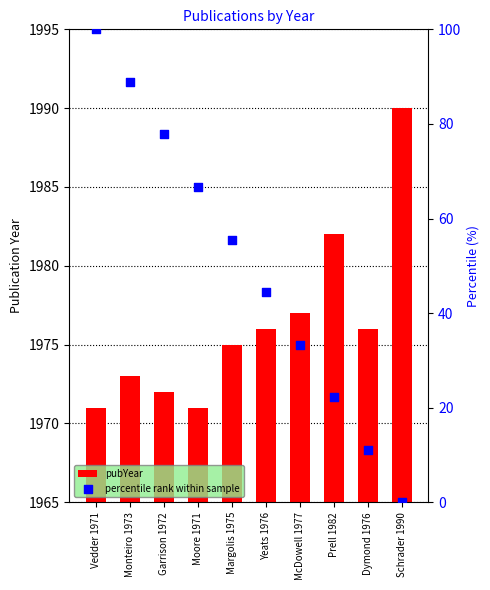

Is the value of percentile rank within sample at Margolis 1975 greater than the value of pubYear at Margolis 1975?

No